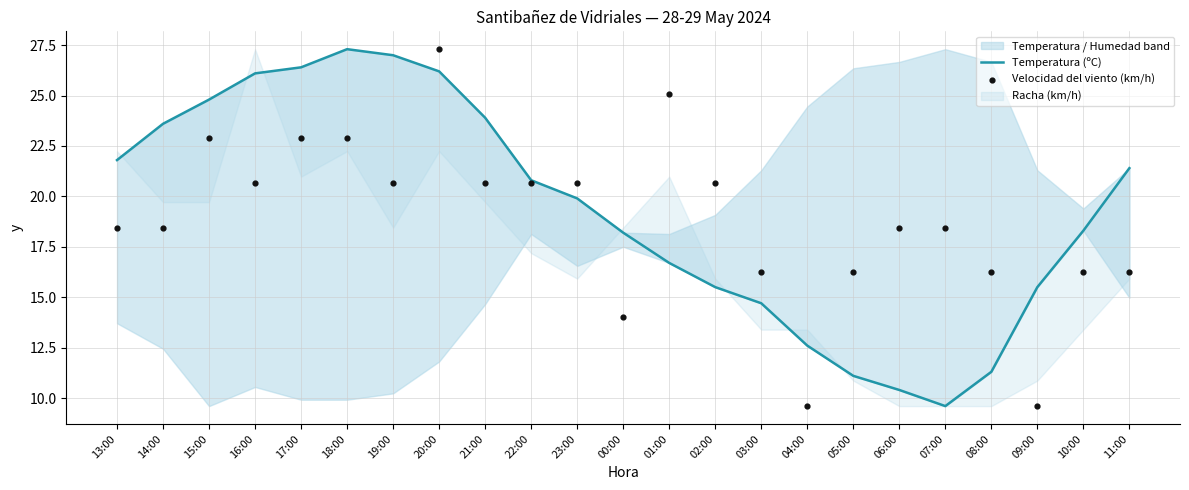

Which series has the largest total across all categories?

Temperatura (ºC)